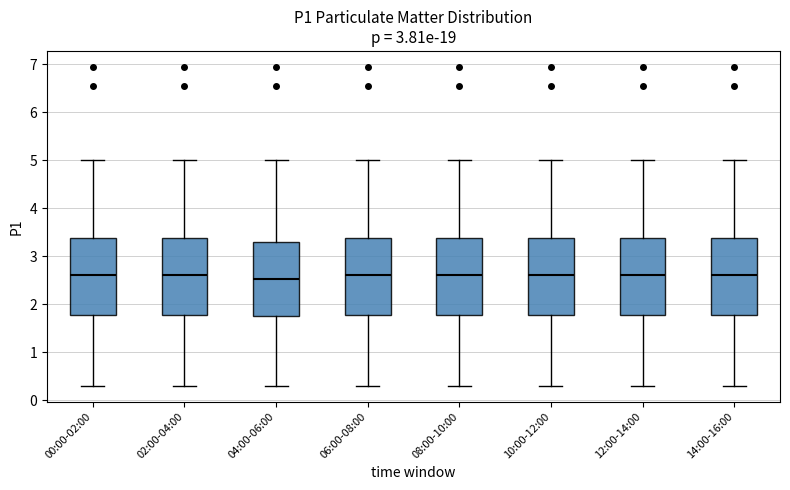

Where is the lower edge of the box for 08:00-10:00 on the y-axis? The values are not printed on the chart, so give them approximately, as read against the axis.

1.8